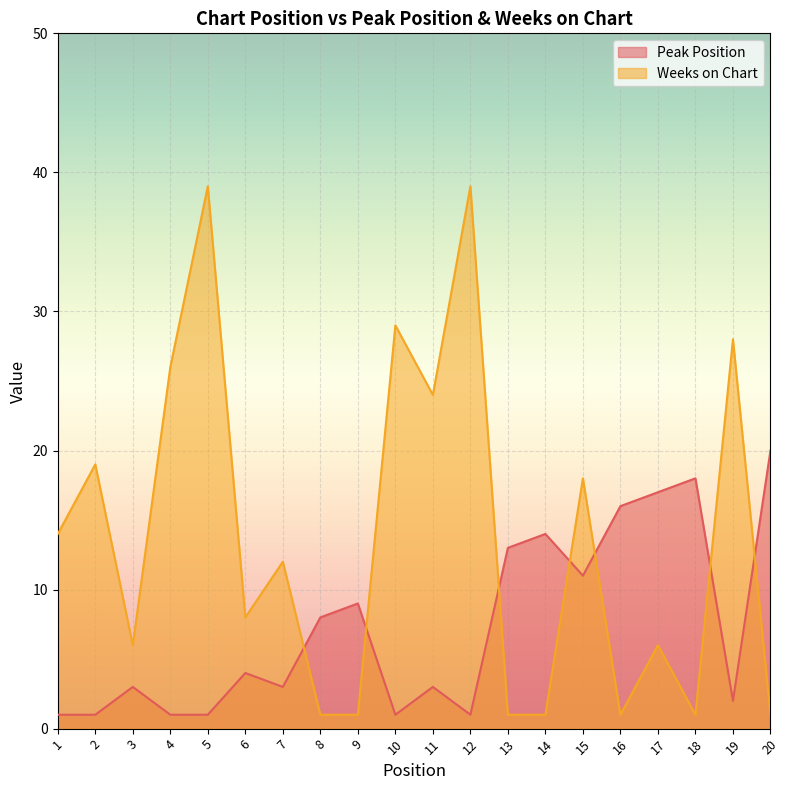

List the labels in order of Weeks on Chart value, smallest first.

8, 9, 13, 14, 16, 18, 20, 3, 17, 6, 7, 1, 15, 2, 11, 4, 19, 10, 5, 12